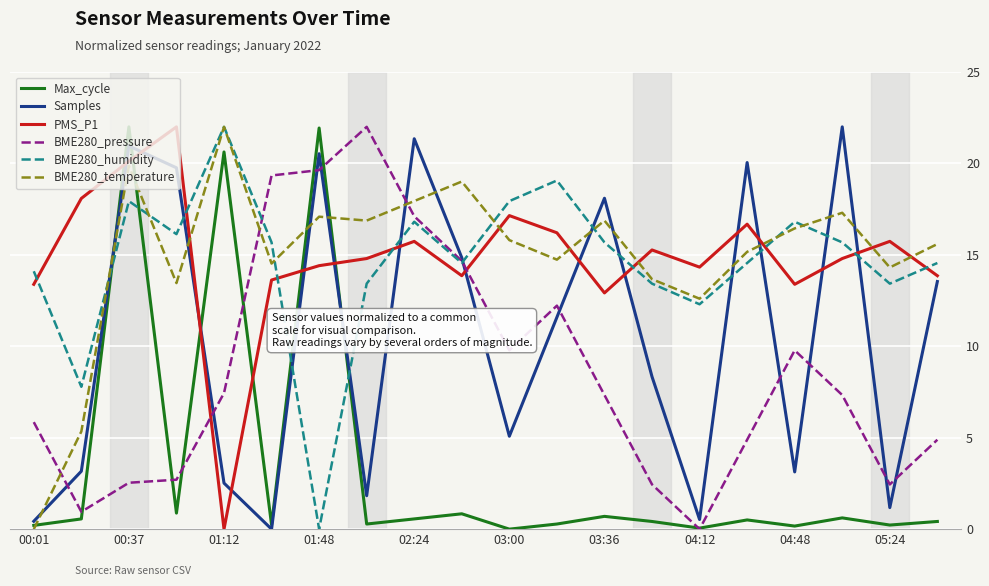

True or false: PMS_P1 and BME280_humidity intersect in this chart.

True